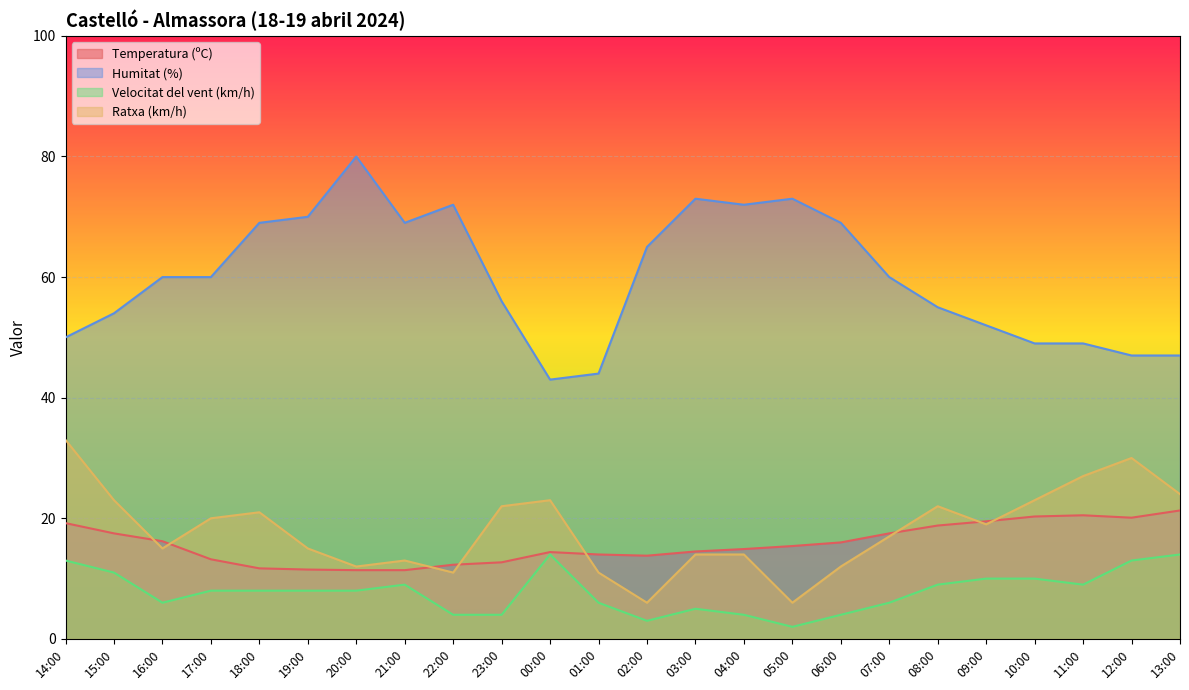

How many lines are shown in the chart?

4